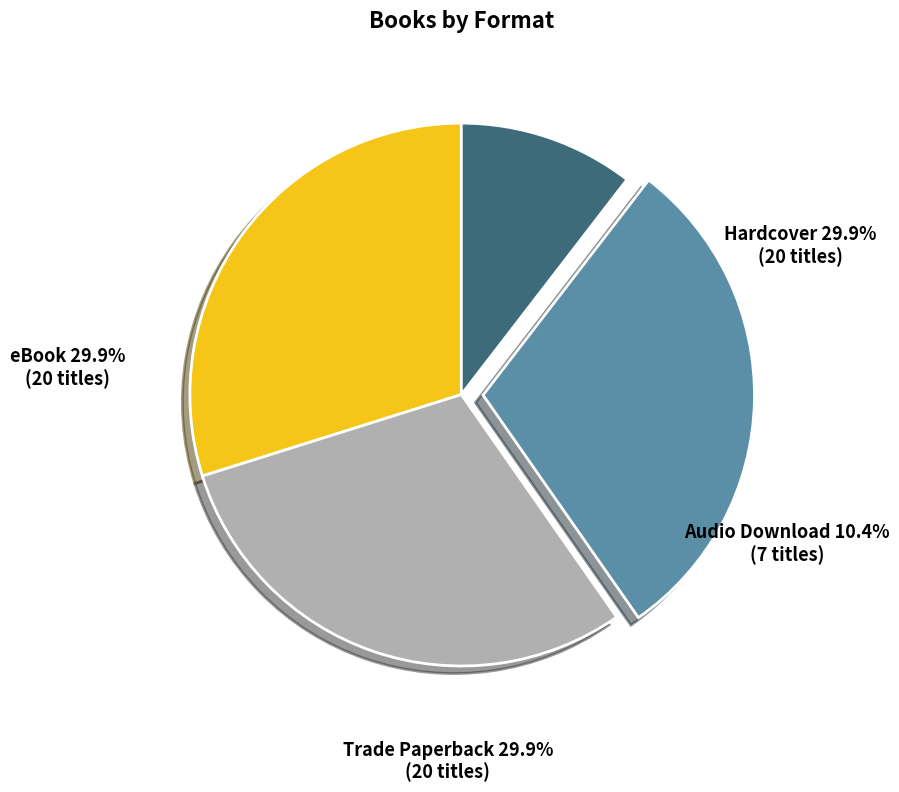

What is the change in value from Trade Paperback to Audio Download?

-13